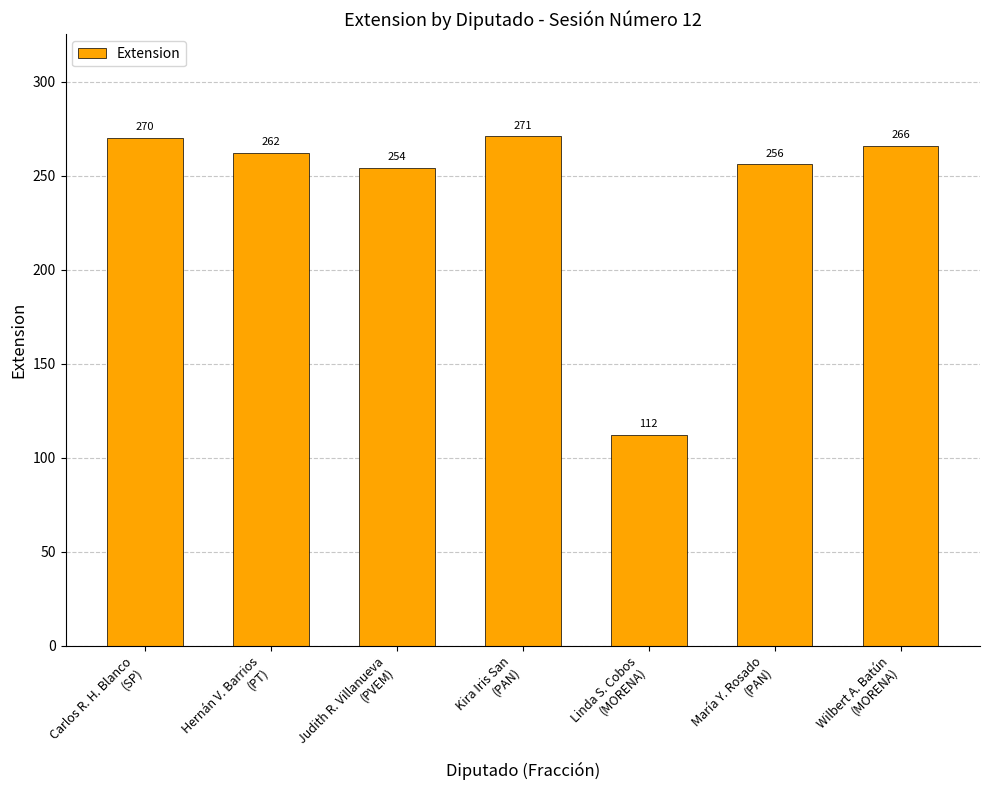

Reading left to right, what are all the values shown in this chart?

Carlos R. H. Blanco
(SP)=270	Hernán V. Barrios
(PT)=262	Judith R. Villanueva
(PVEM)=254	Kira Iris San
(PAN)=271	Linda S. Cobos
(MORENA)=112	María Y. Rosado
(PAN)=256	Wilbert A. Batún
(MORENA)=266